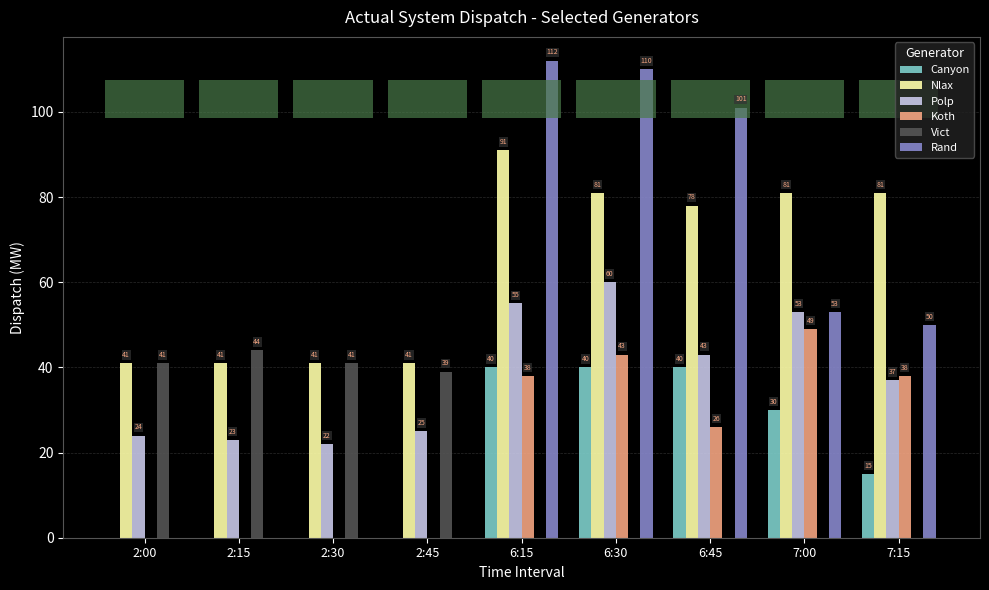

Which series changed the most between 2:00 and 7:00?

Rand